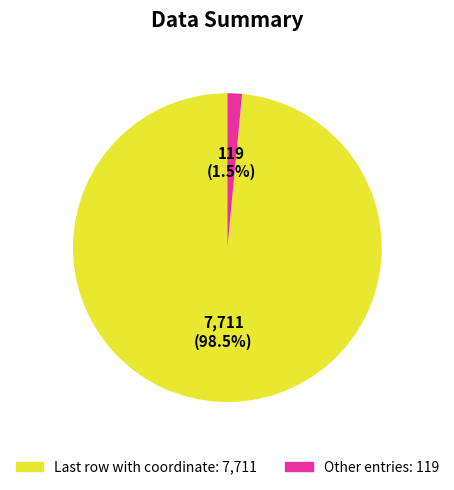

Is there a majority slice in this chart?

Yes